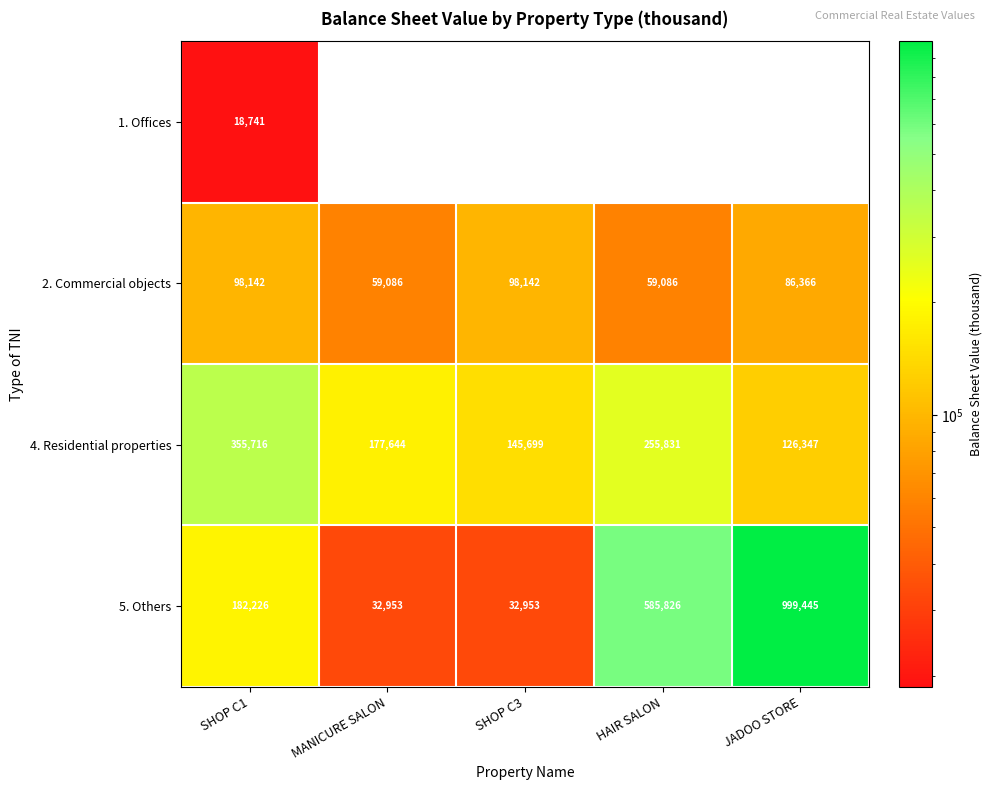

Count the 2. Commercial objects values in the range 59086 to 98142.

5